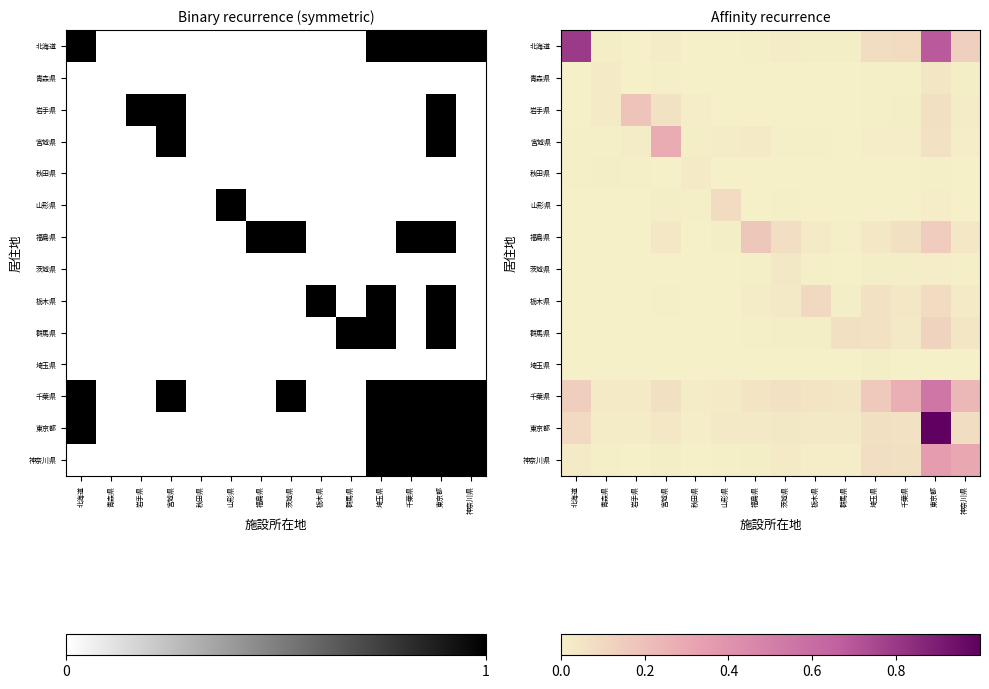

List the labels in order of 茨城県 value, largest first.

茨城県, 東京都, 埼玉県, 千葉県, 福島県, 栃木県, 神奈川県, 群馬県, 宮城県, 山形県, 岩手県, 北海道, 秋田県, 青森県